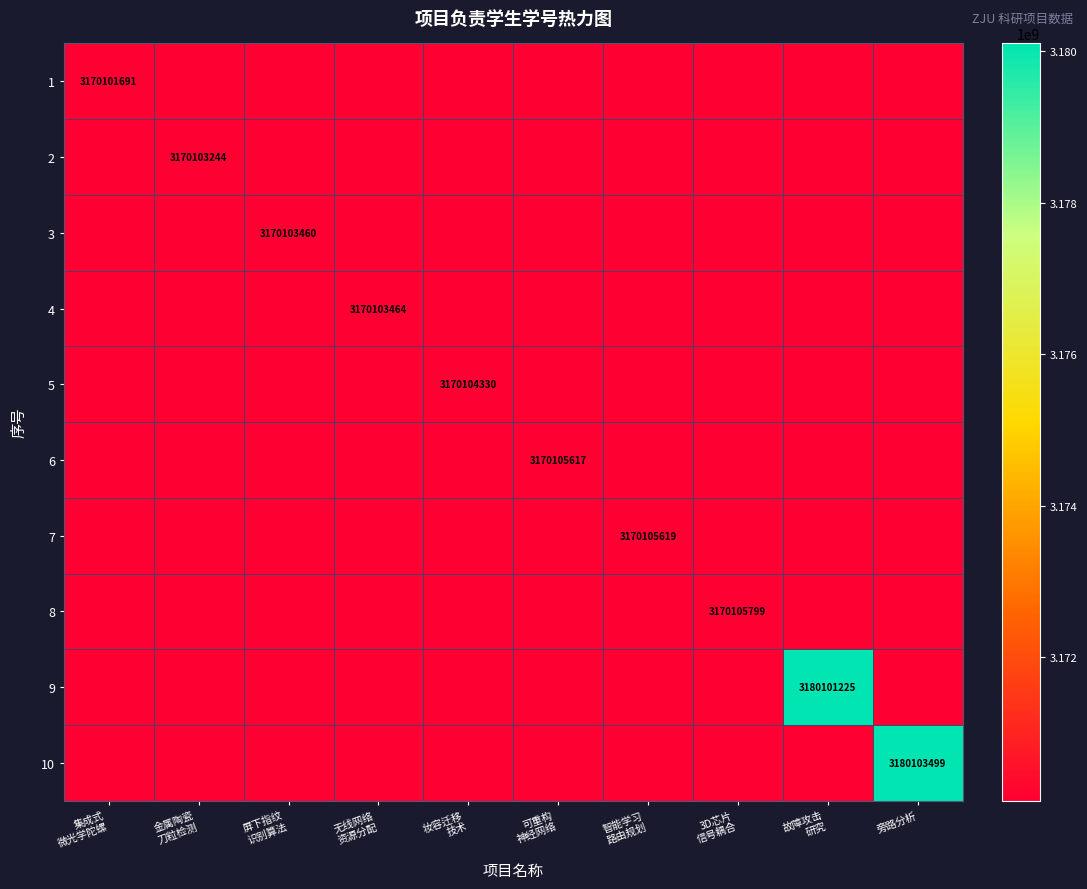

The 2 series shows 0 at 3D芯片 信号耦合. True or false?

True